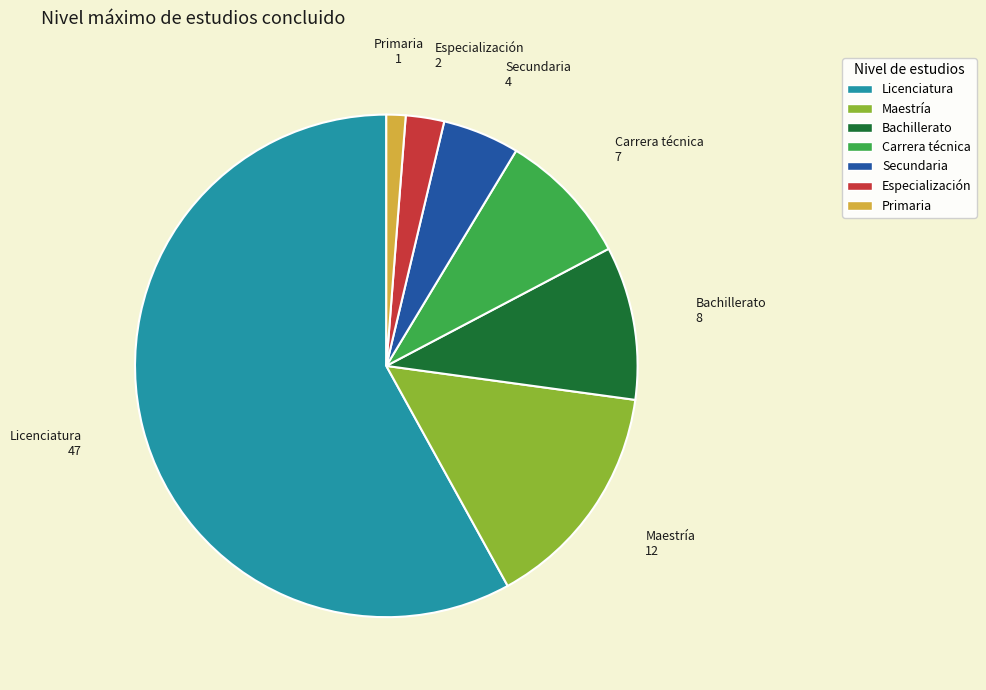

Does Licenciatura account for over 50% of the chart?

Yes